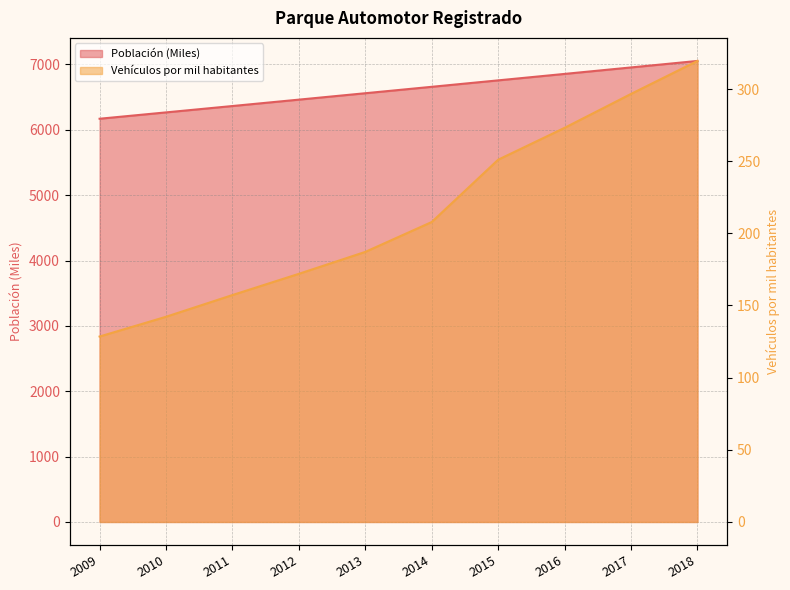

What is the approximate value of Vehículos por mil habitantes at 2014?

207.8